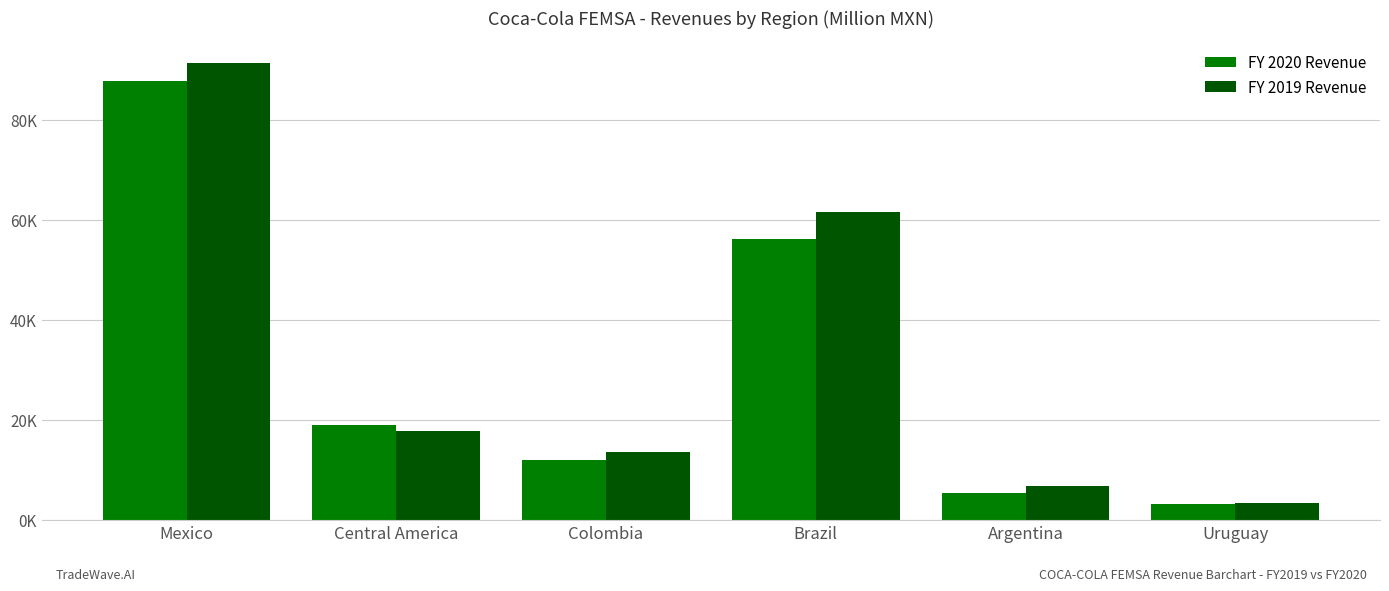

Are the bars horizontal?

No